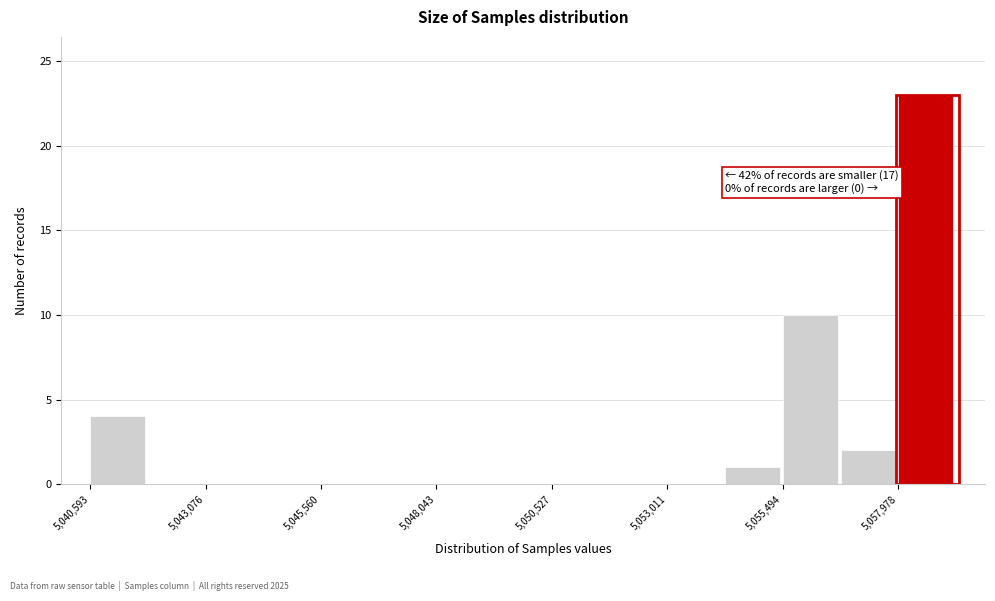

Read against the x-axis, roughly where is the centre of the tallest bar?

5058500